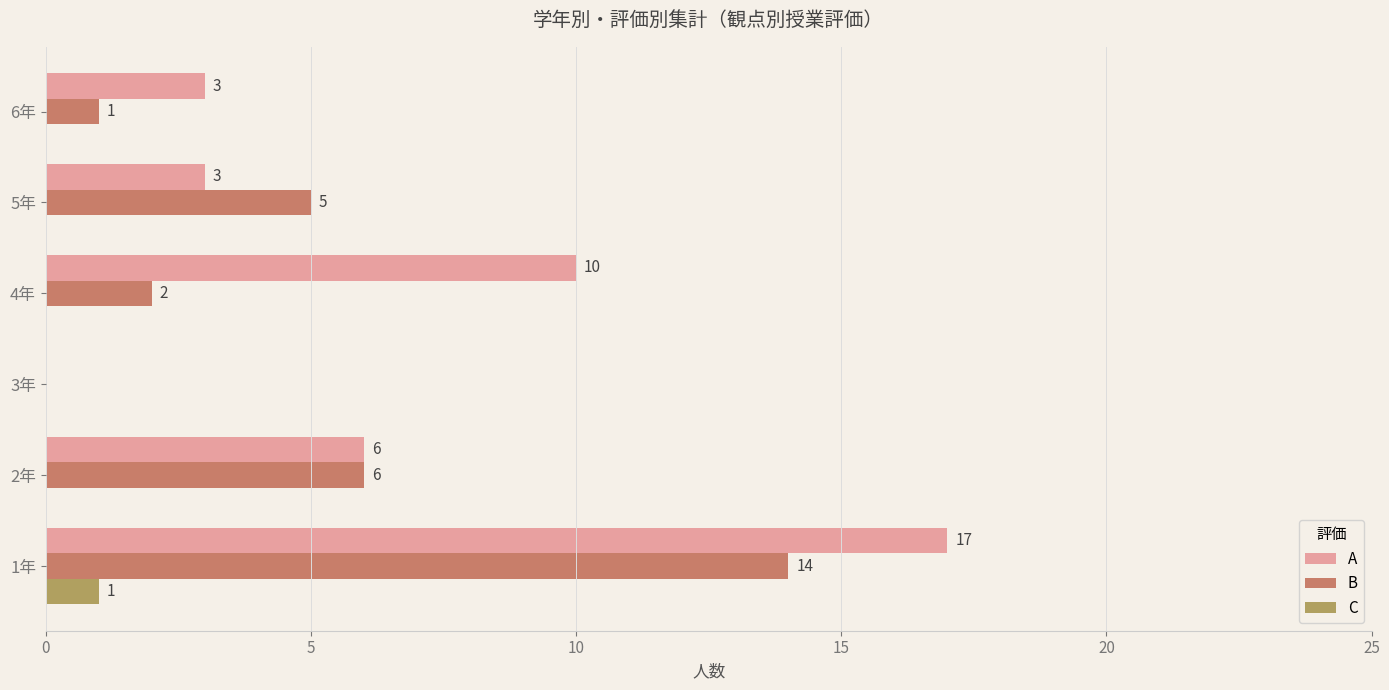

True or false: C has a value of 1 at 1年.

True